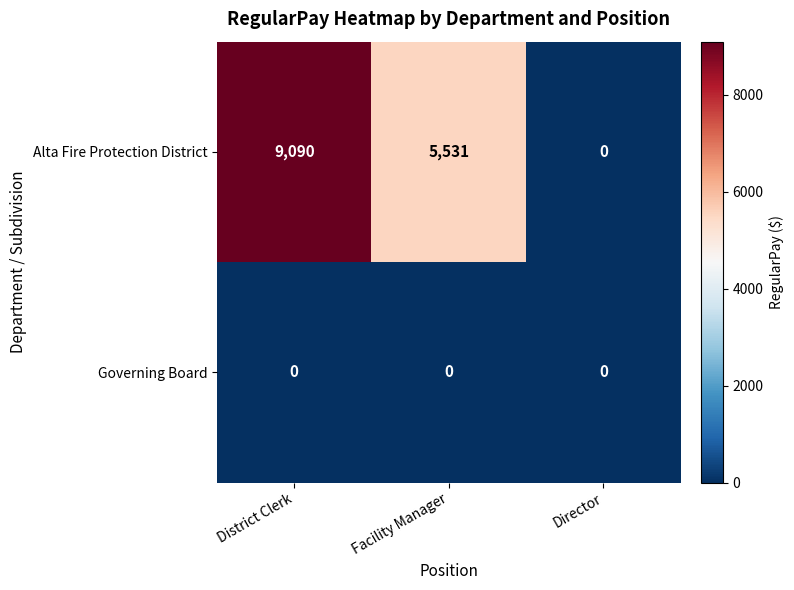

What is the difference between the highest and lowest values at Facility Manager?

5531